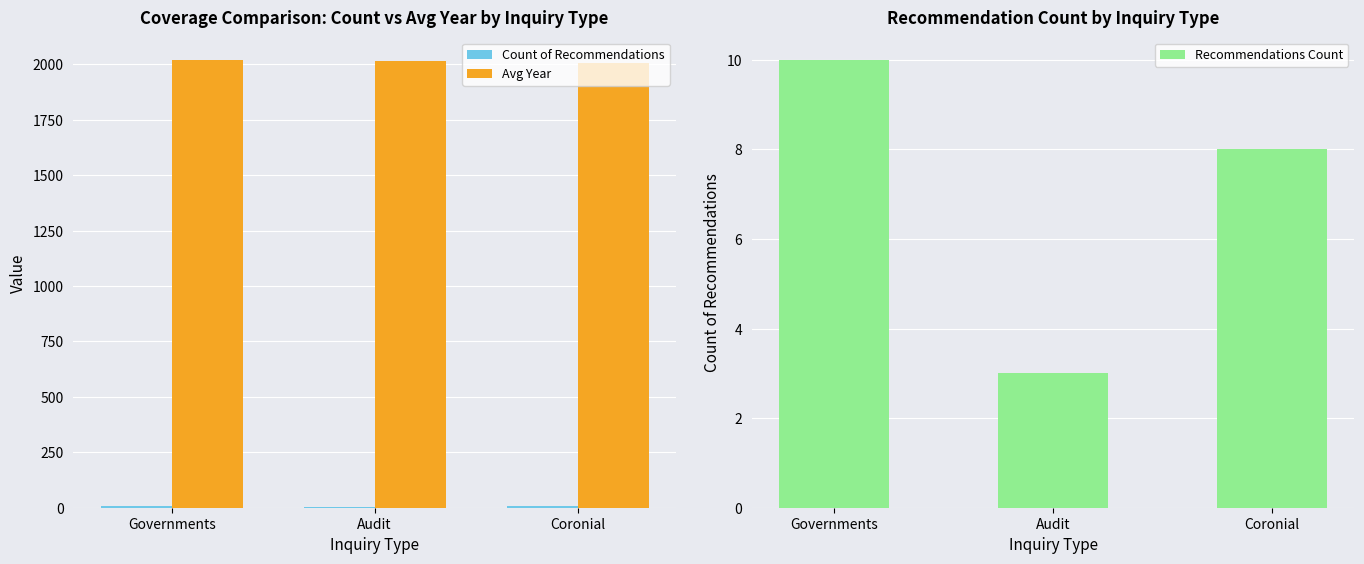

What are all the series names shown in the legend?

Count of Recommendations, Avg Year, Recommendations Count